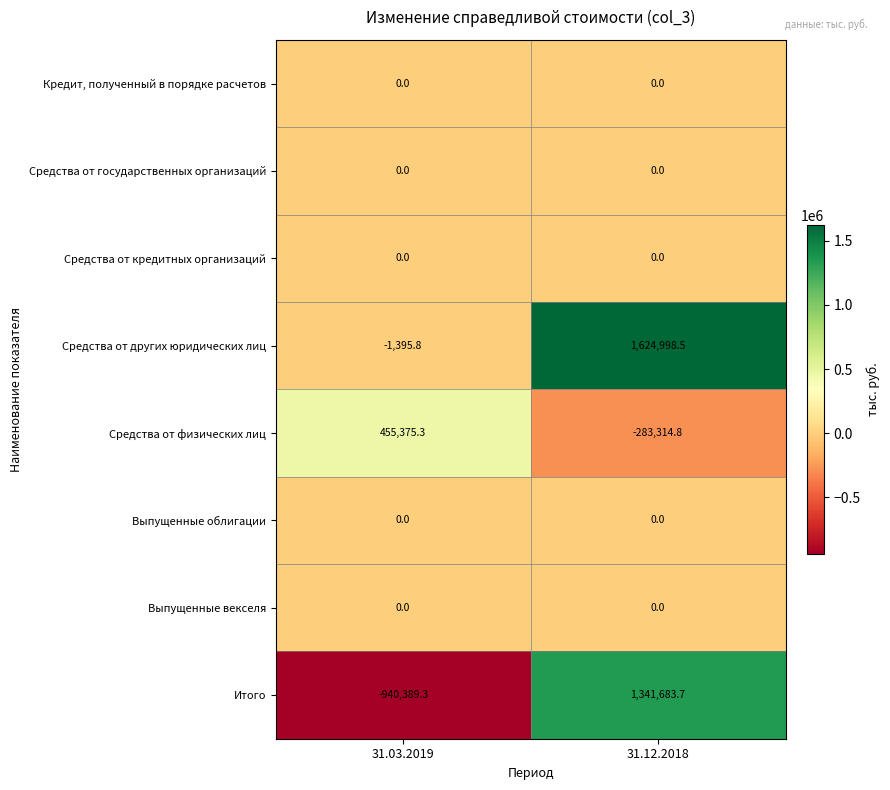

True or false: Средства от кредитных организаций has a value of 0.0 at 31.12.2018.

True